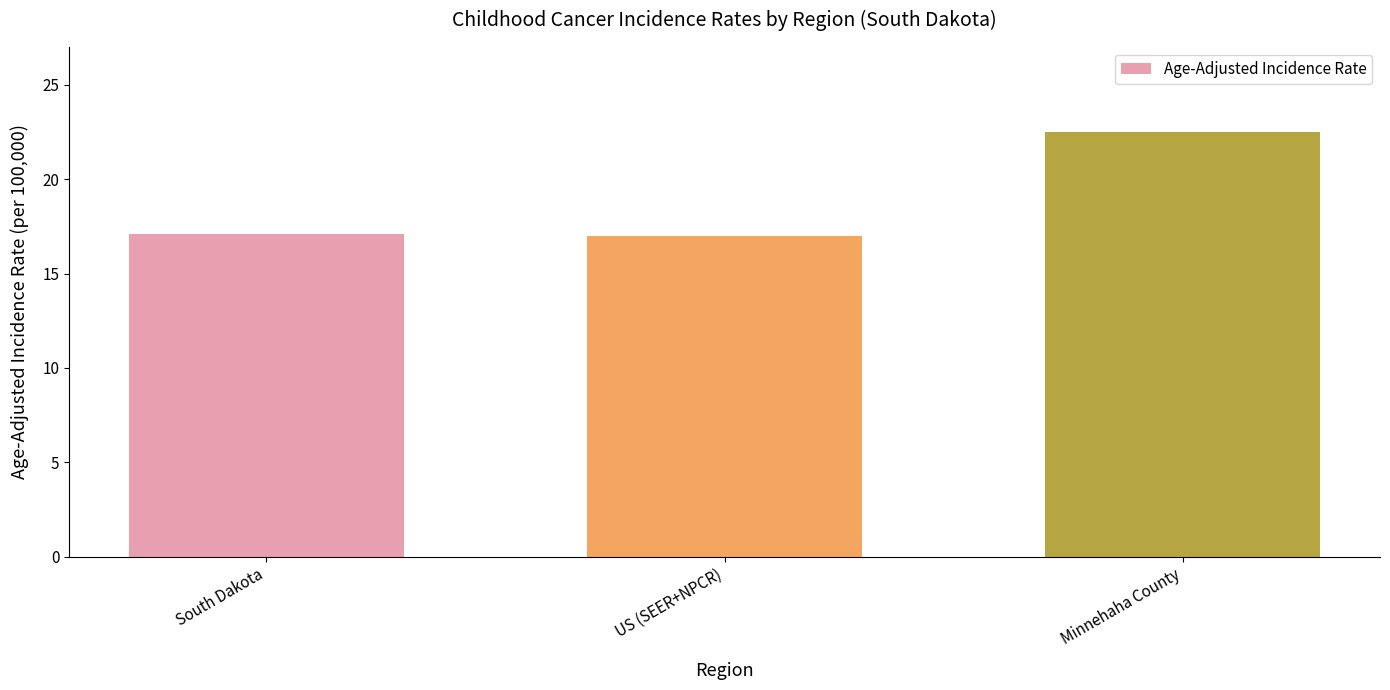

Approximately how many times larger is the value at Minnehaha County compared to US (SEER+NPCR)?

1.3